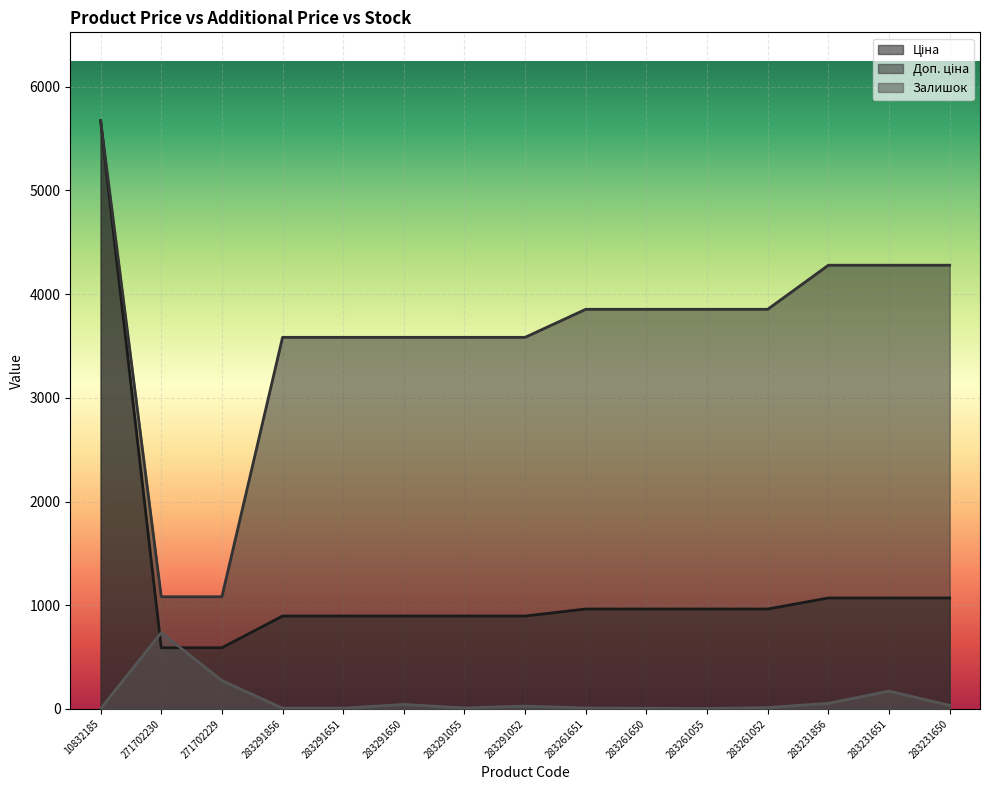

What is the total value across all series at 283291650?

4522.5